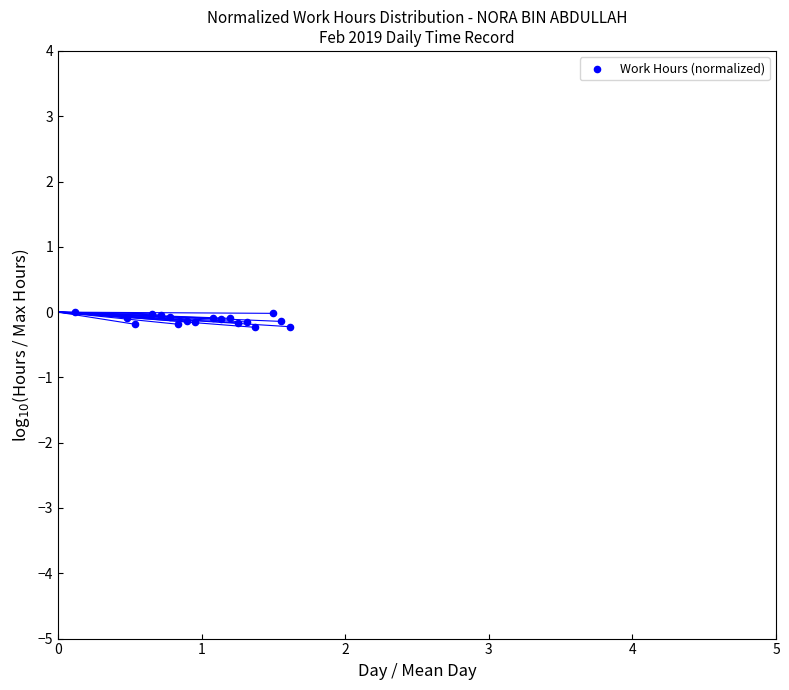

Count the number of points in this scatter plot.

18